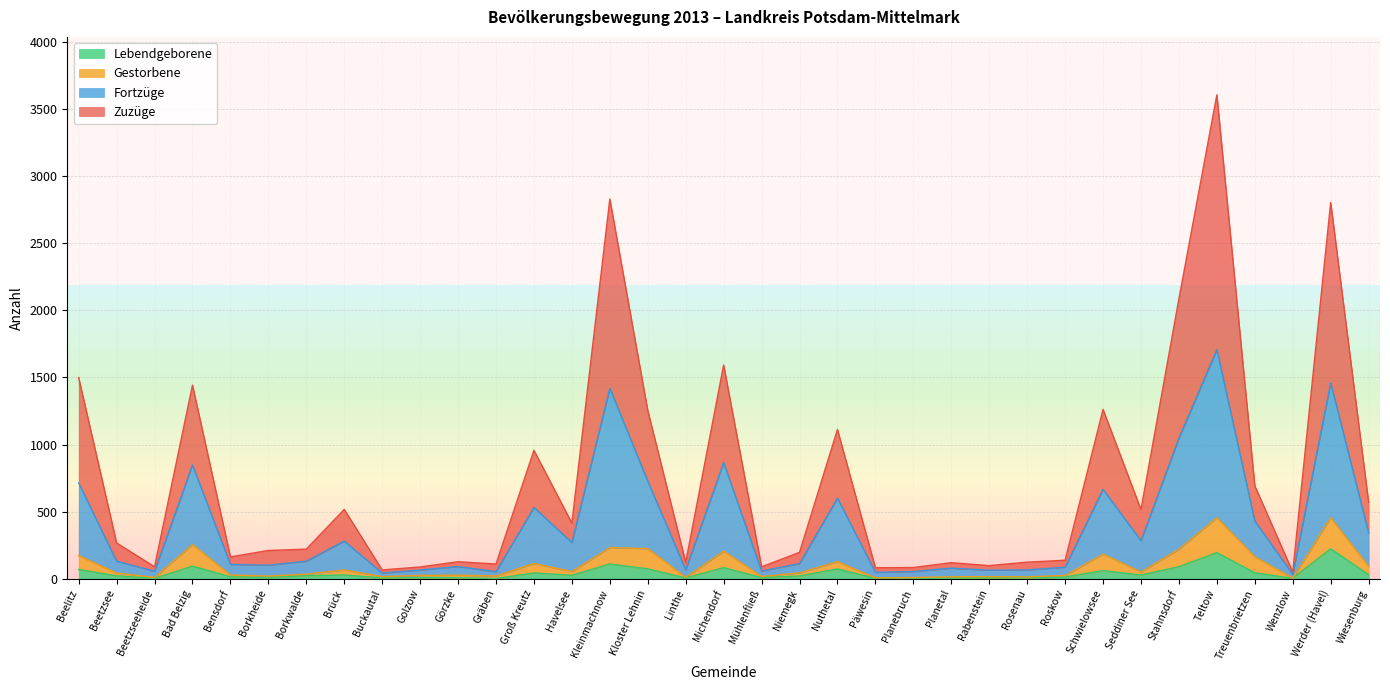

What is the maximum value shown in the chart?

3607